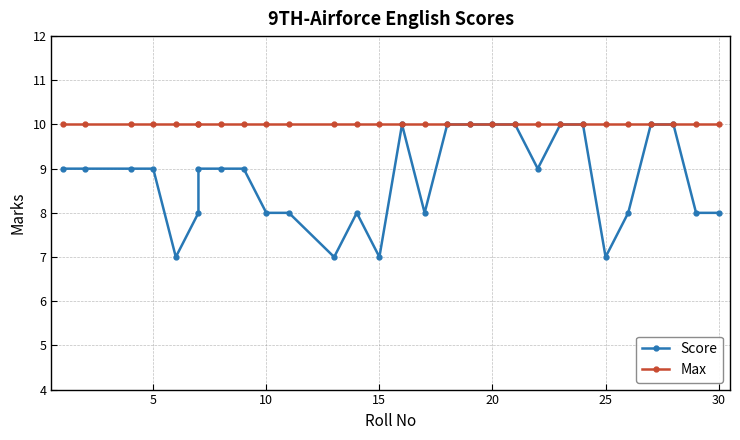

True or false: Max and Score intersect in this chart.

False